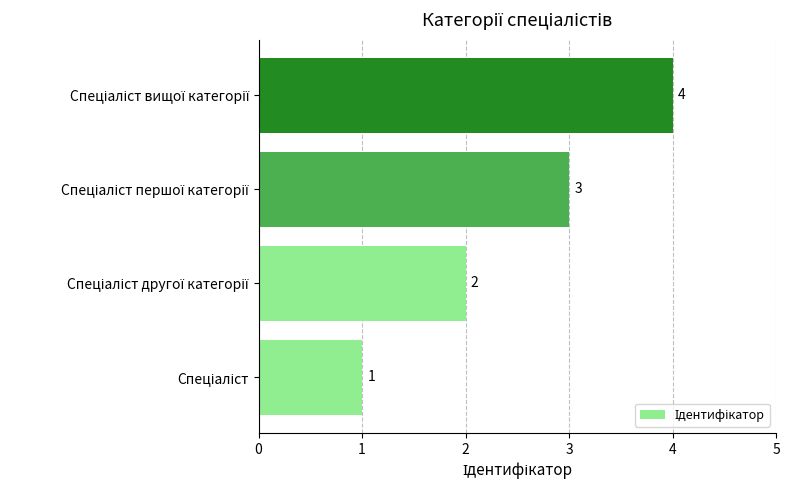

How many values are between 2 and 4?

3